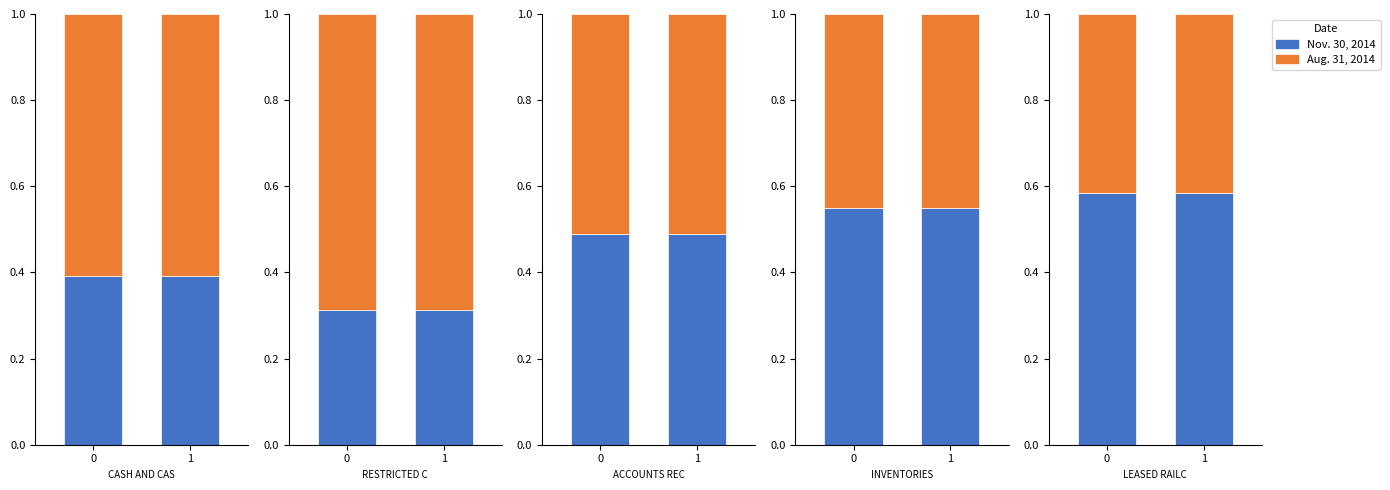

The value of Nov. 30, 2014 at 0 is 0.4. True or false?

True